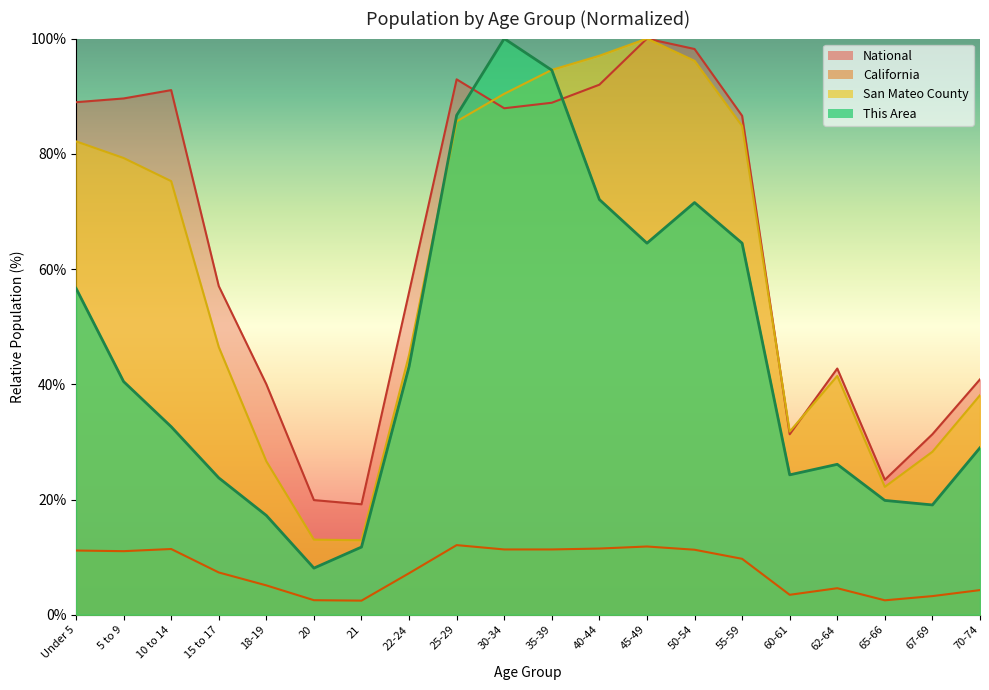

What is the spread (max minus min) of values at 60-61?

28.3